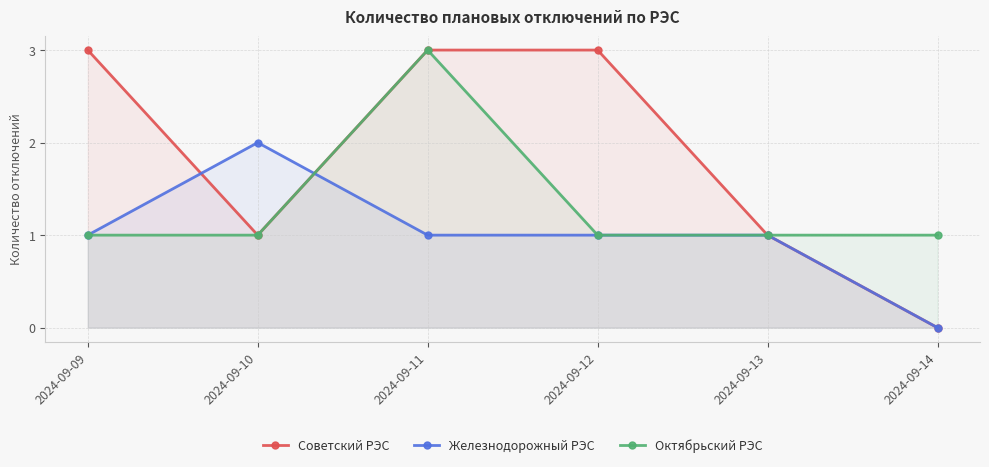

Does the chart have visible grid lines?

Yes